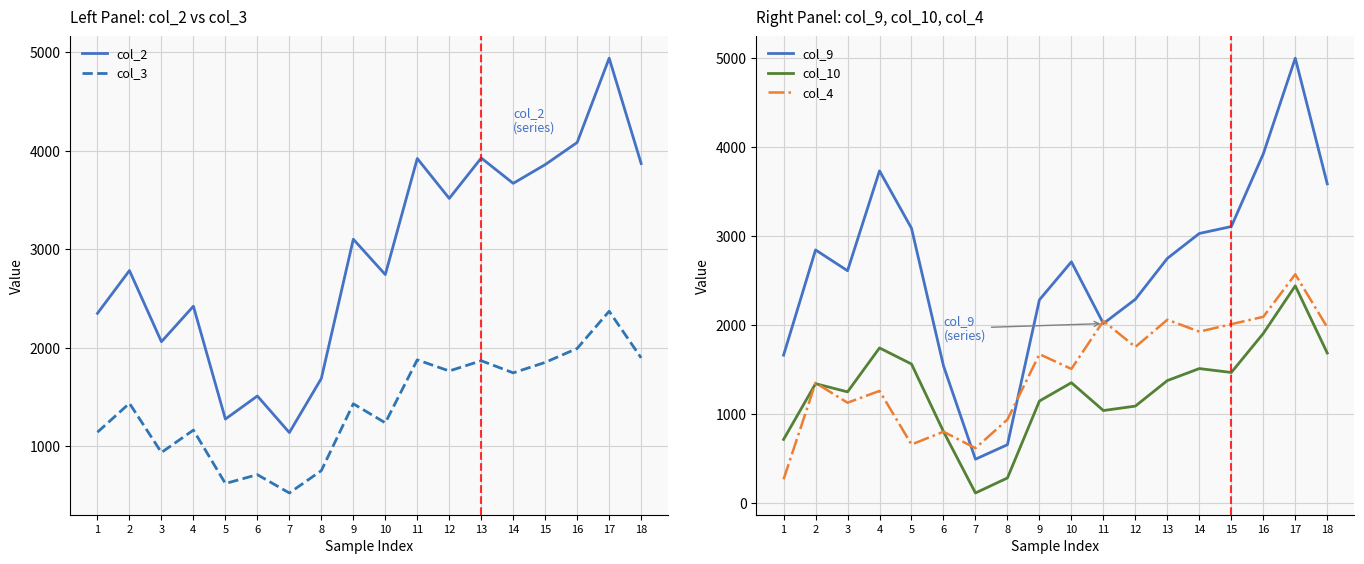

What is the average value of the col_2 series?

2938